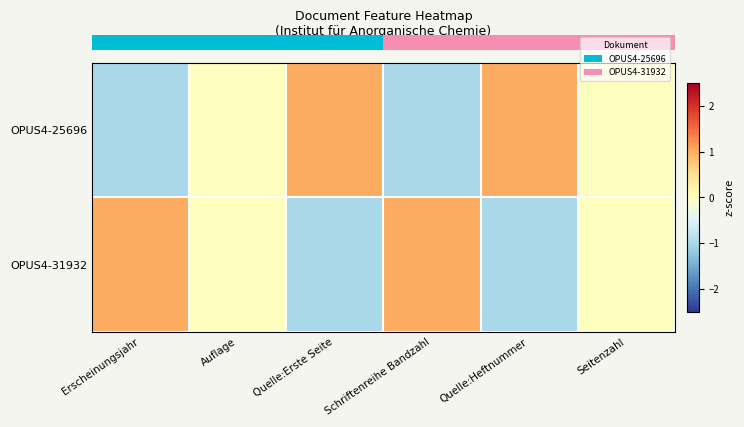

Which series has the largest range (max minus min)?

OPUS4-25696